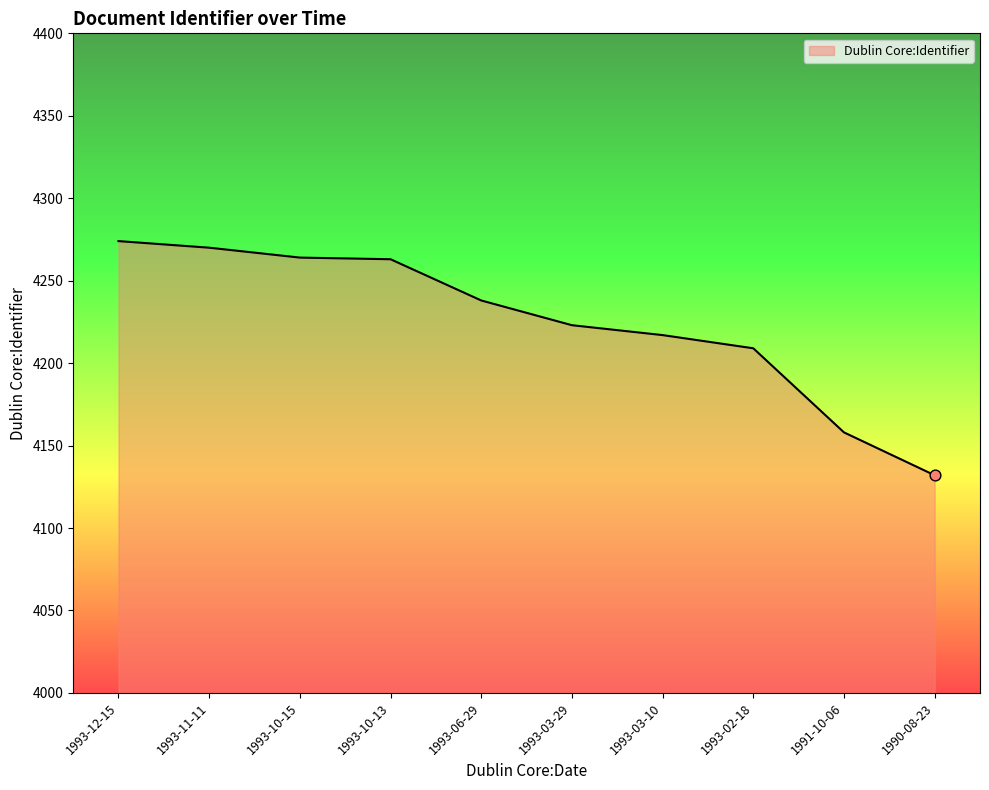

What is the change in value from 1993-12-15 to 1993-06-29?

-36